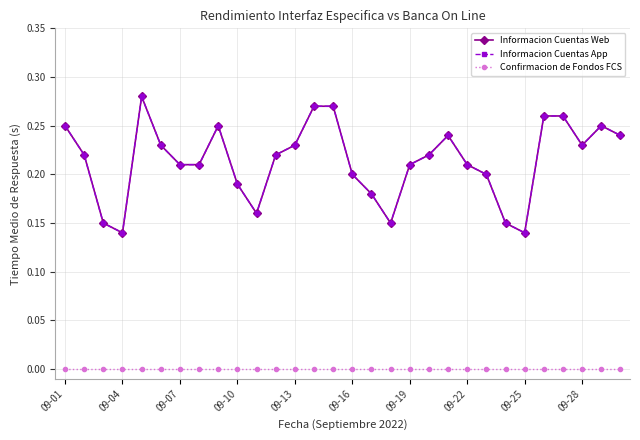

Does the chart have visible grid lines?

Yes